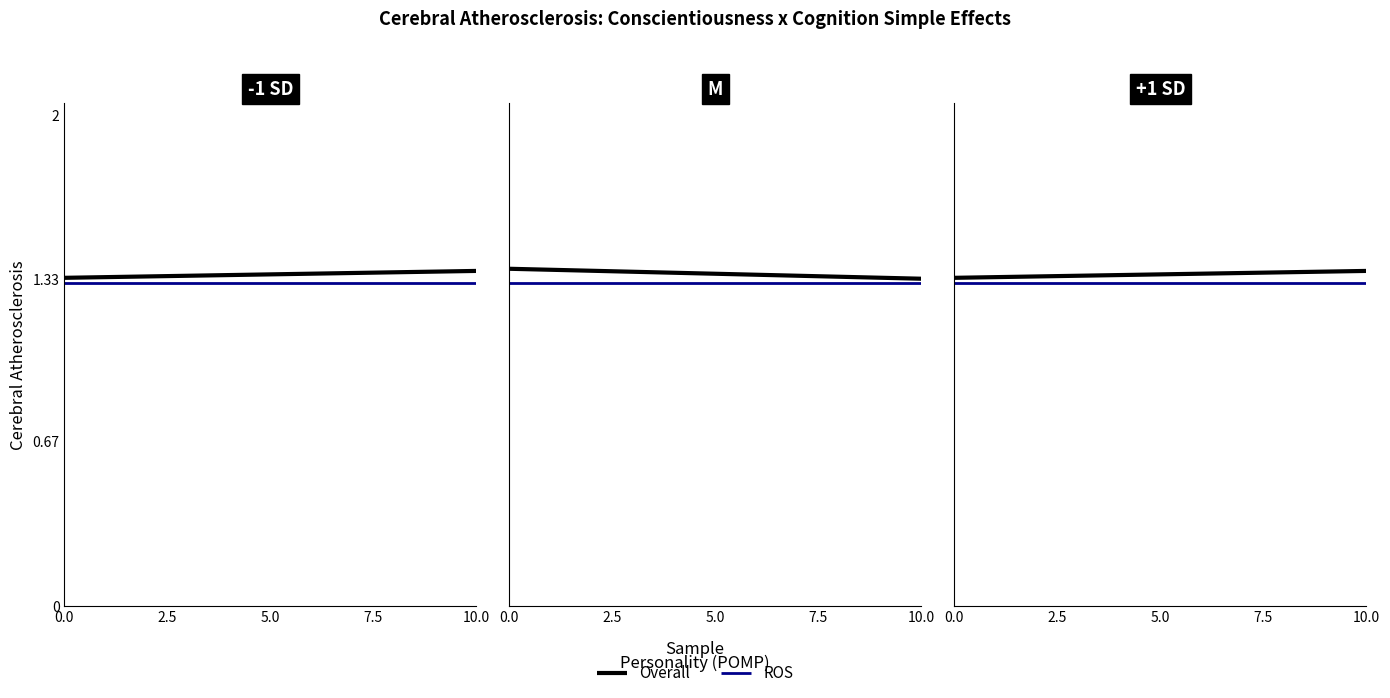

Is the value of ROS at 0.0 greater than the value of Overall at 10.0?

No